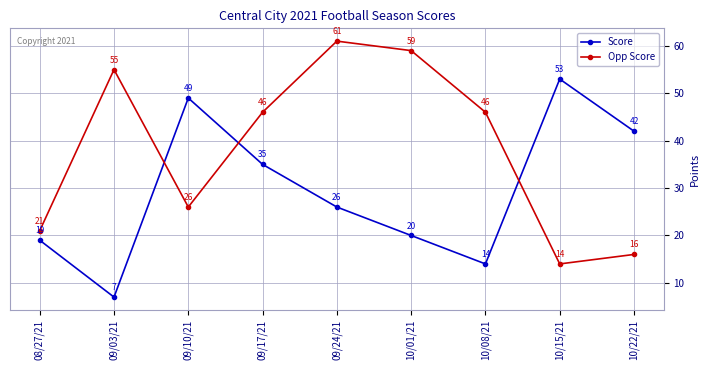

What is the sum of the Score values at 10/15/21 and 10/08/21?

67